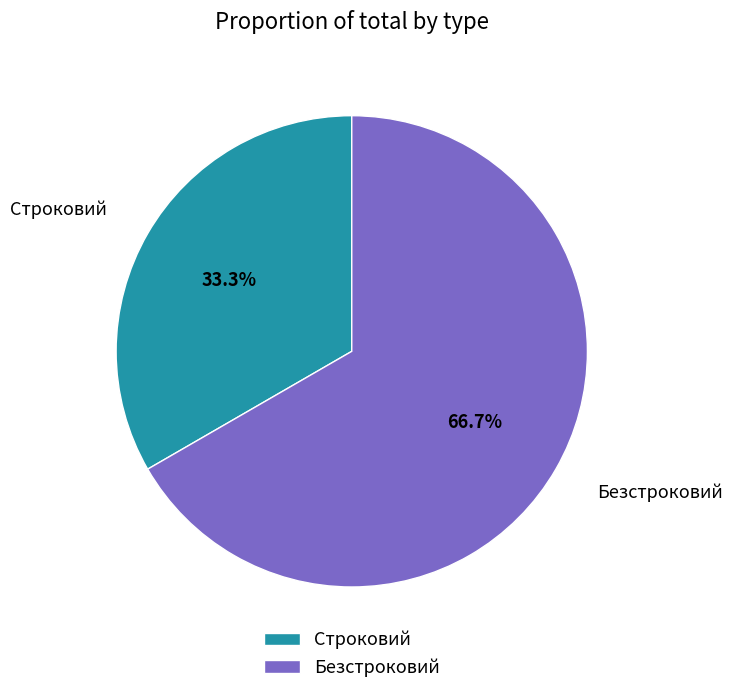

To the nearest percent, what is the difference between the Безстроковий and Строковий slice percentages?

33%